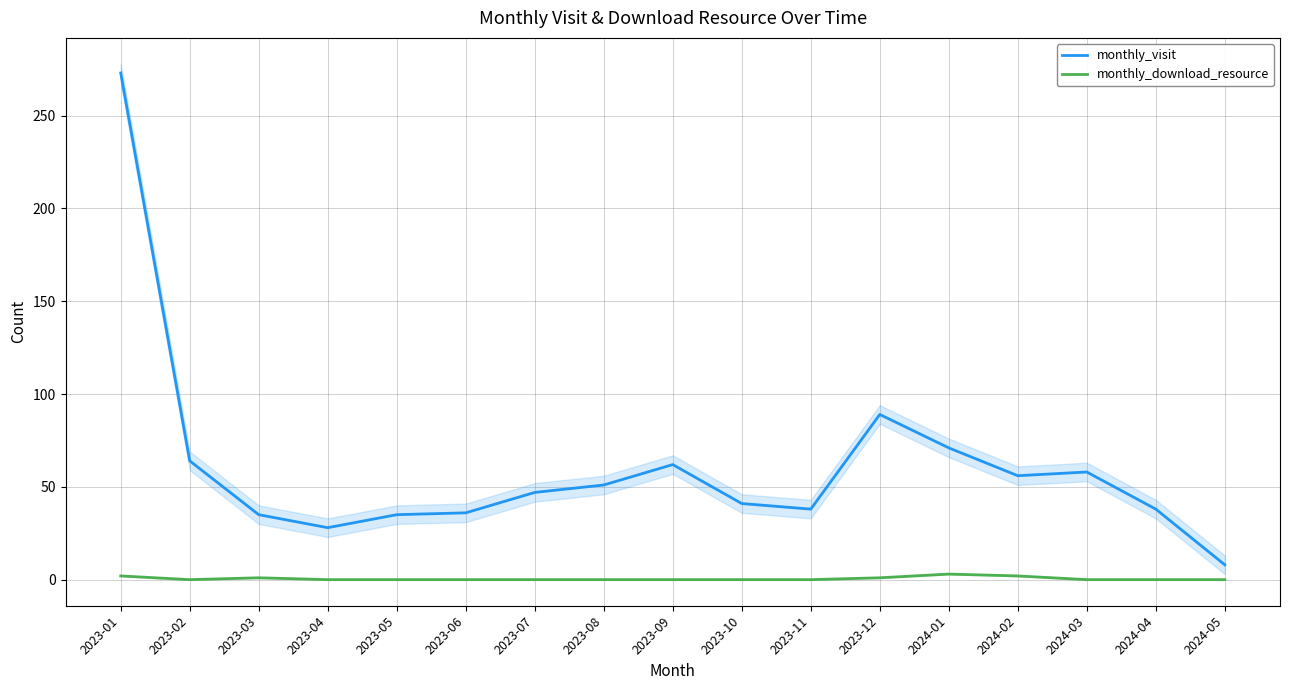

List the series in order of their overall mean, lowest first.

monthly_download_resource, monthly_visit